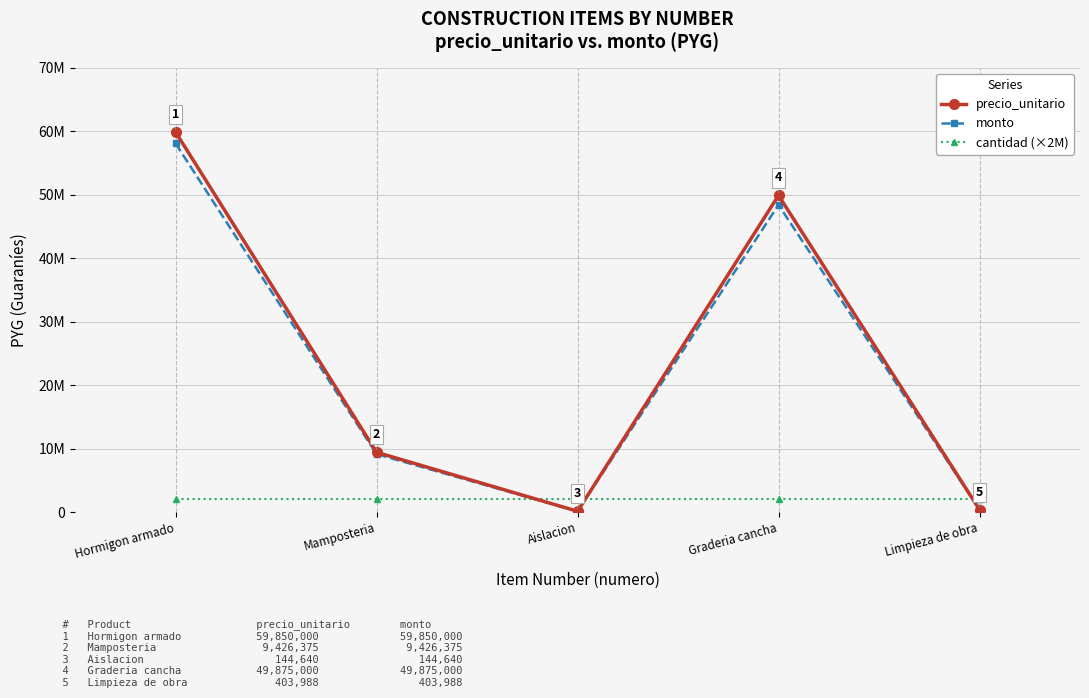

True or false: precio_unitario has a value of 90086157.9 at Hormigon armado.

False